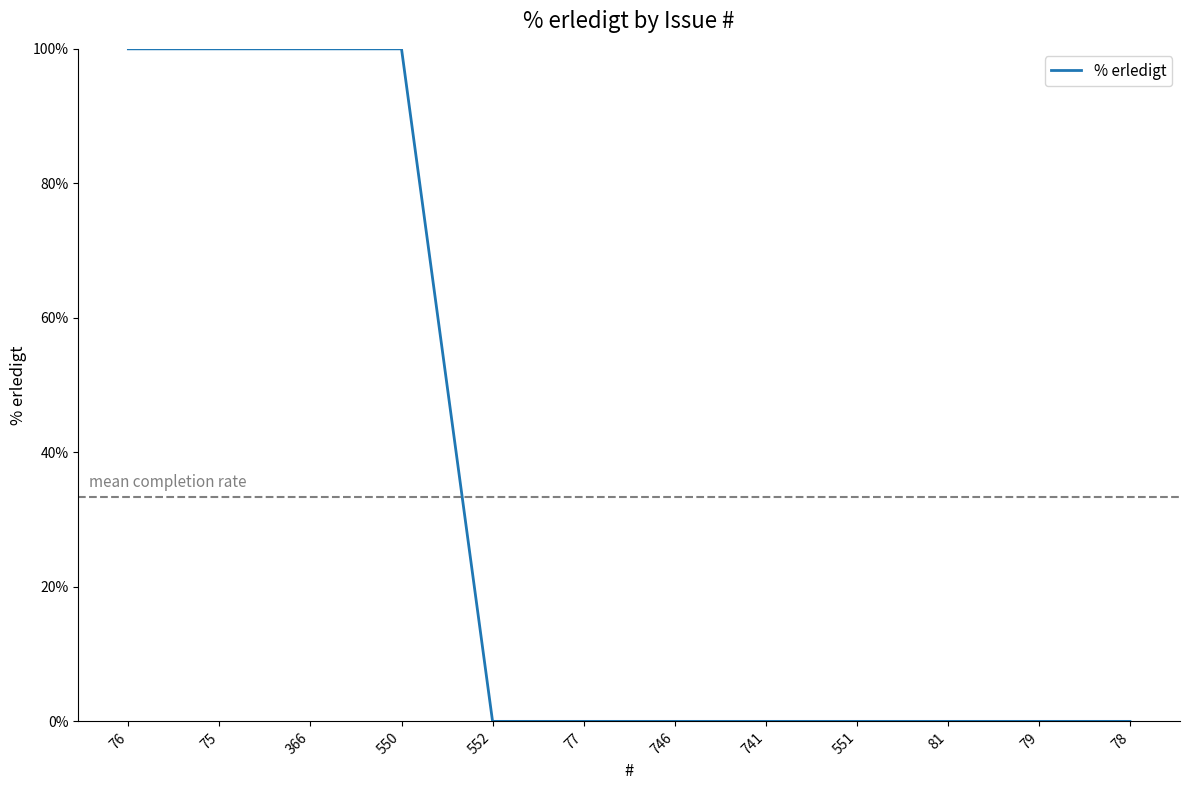

What is the difference between the values at 746 and 75?

100